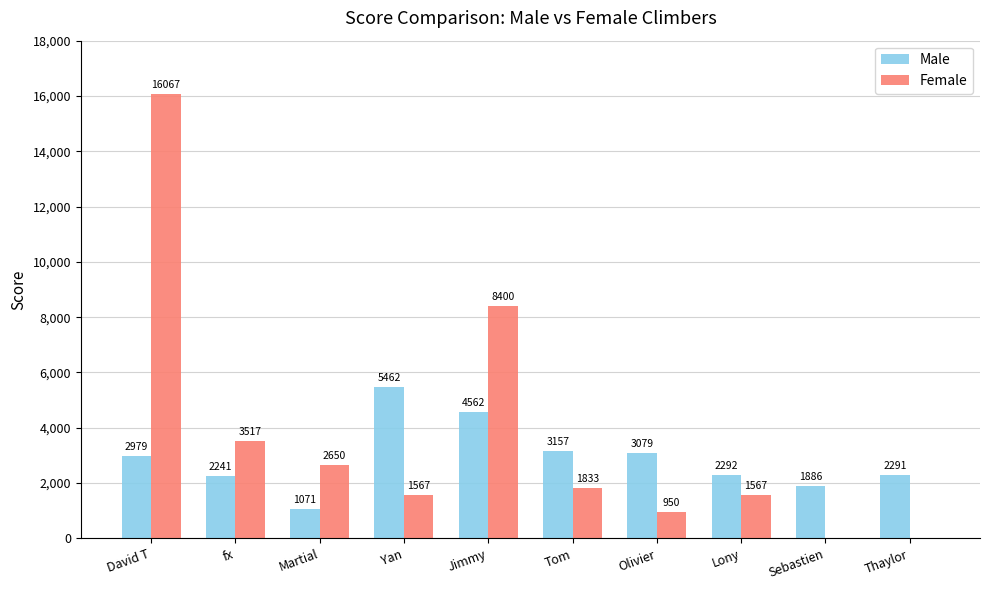

Reading left to right, list all the values displayed in this chart.

Male: 2979	2241	1071	5462	4562	3157	3079	2292	1886	2291
Female: 16067	3517	2650	1567	8400	1833	950	1567	0	0